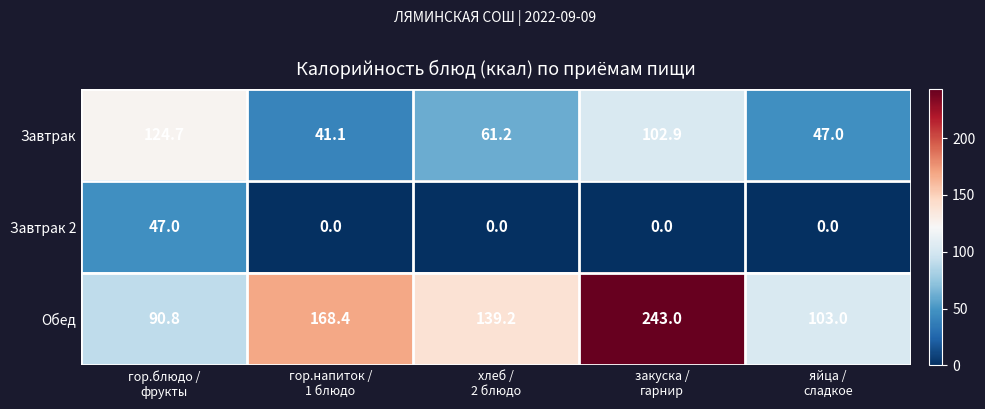

Which series has the largest total across all categories?

Обед